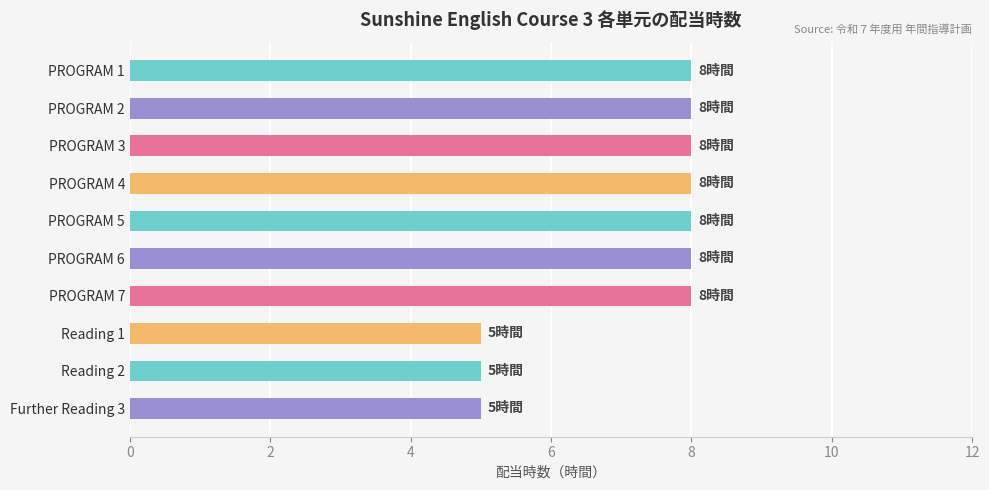

What is the difference between the maximum and minimum values?

3